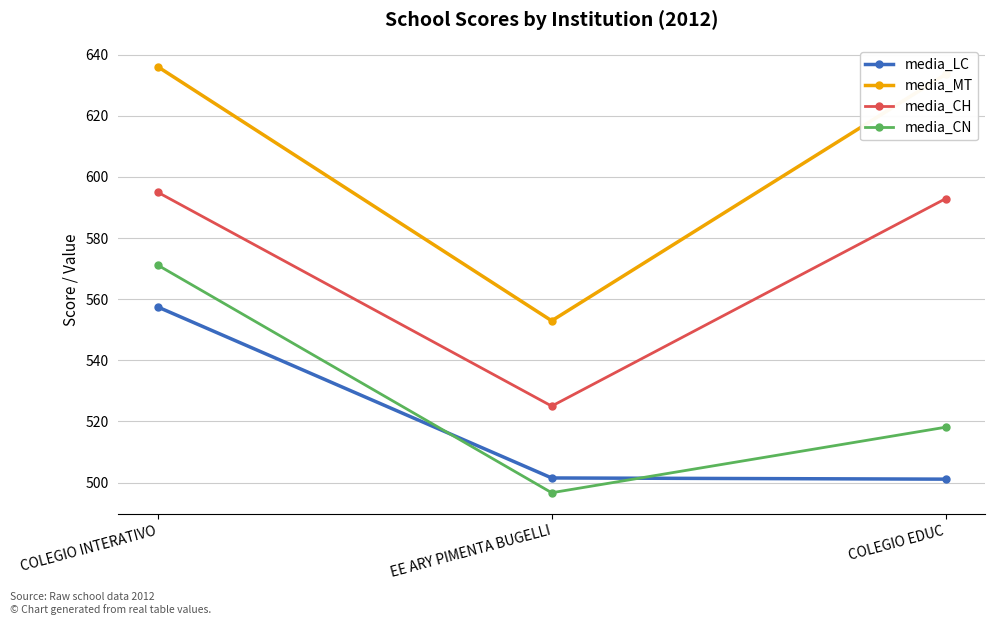

True or false: media_LC has a value of 251.1 at EE ARY PIMENTA BUGELLI.

False